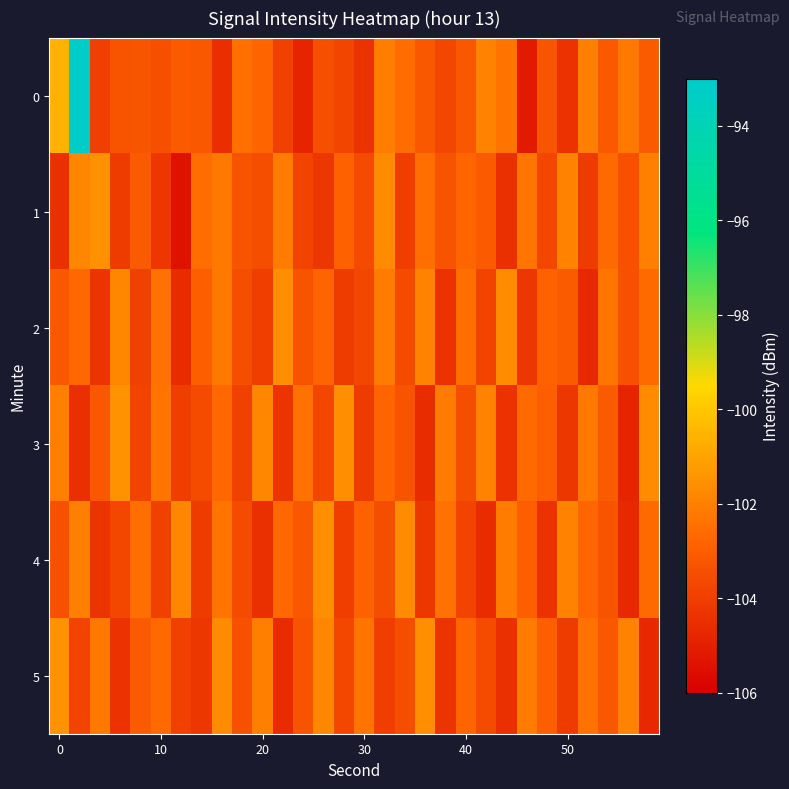

What is the maximum value shown in the chart?

-93.2